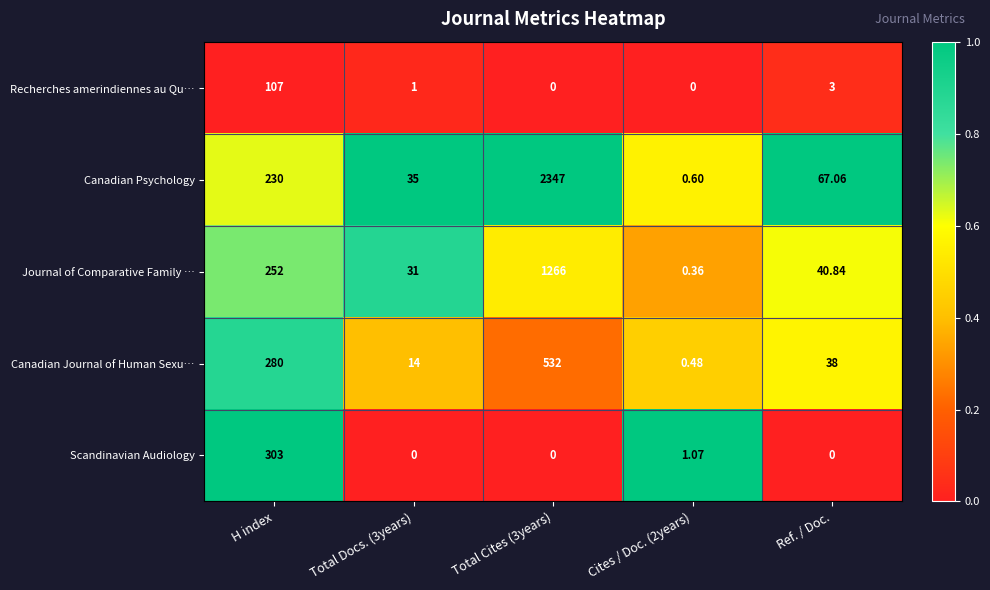

Is the value of Scandinavian Audiology at Total Docs. (3years) greater than the value of Canadian Psychology at Cites / Doc. (2years)?

No